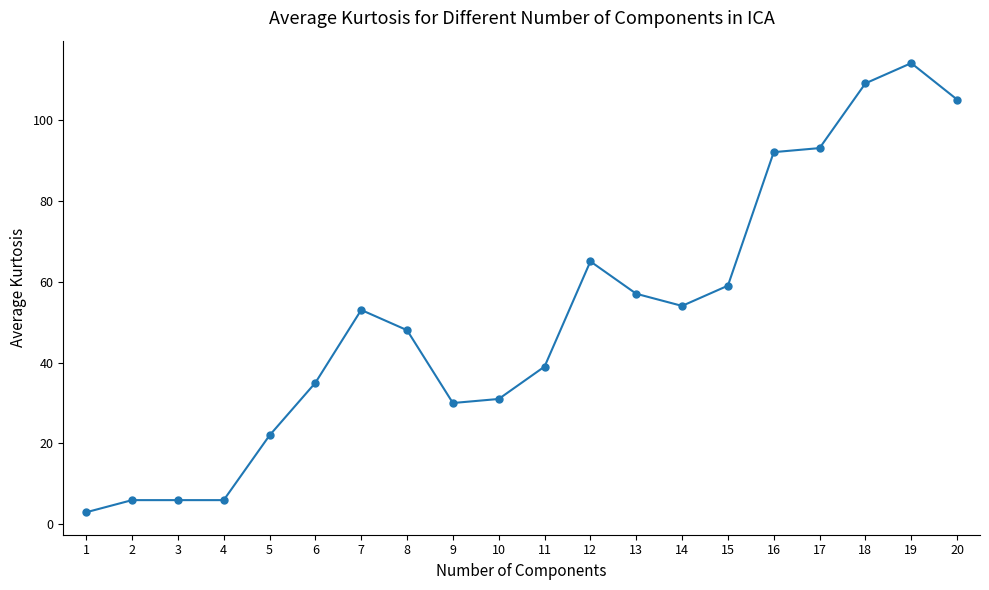

The chart shows a value of 57 at 13. True or false?

True